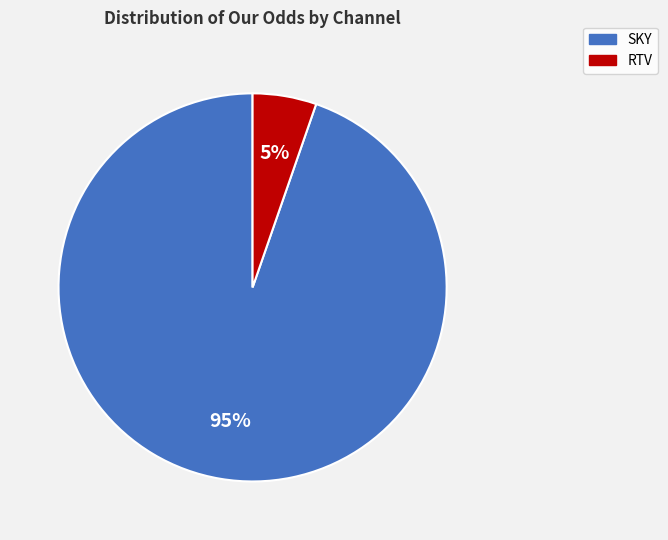

Which has a higher value, SKY or RTV?

SKY